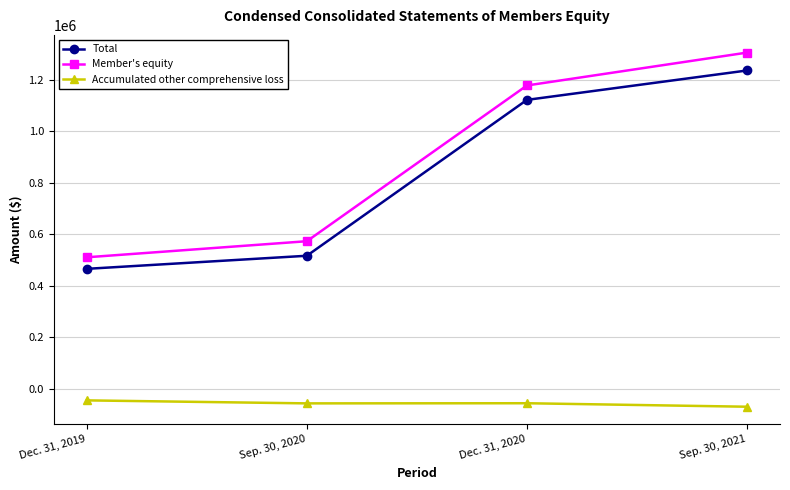

Which series changed the most between Sep. 30, 2020 and Sep. 30, 2021?

Member's equity